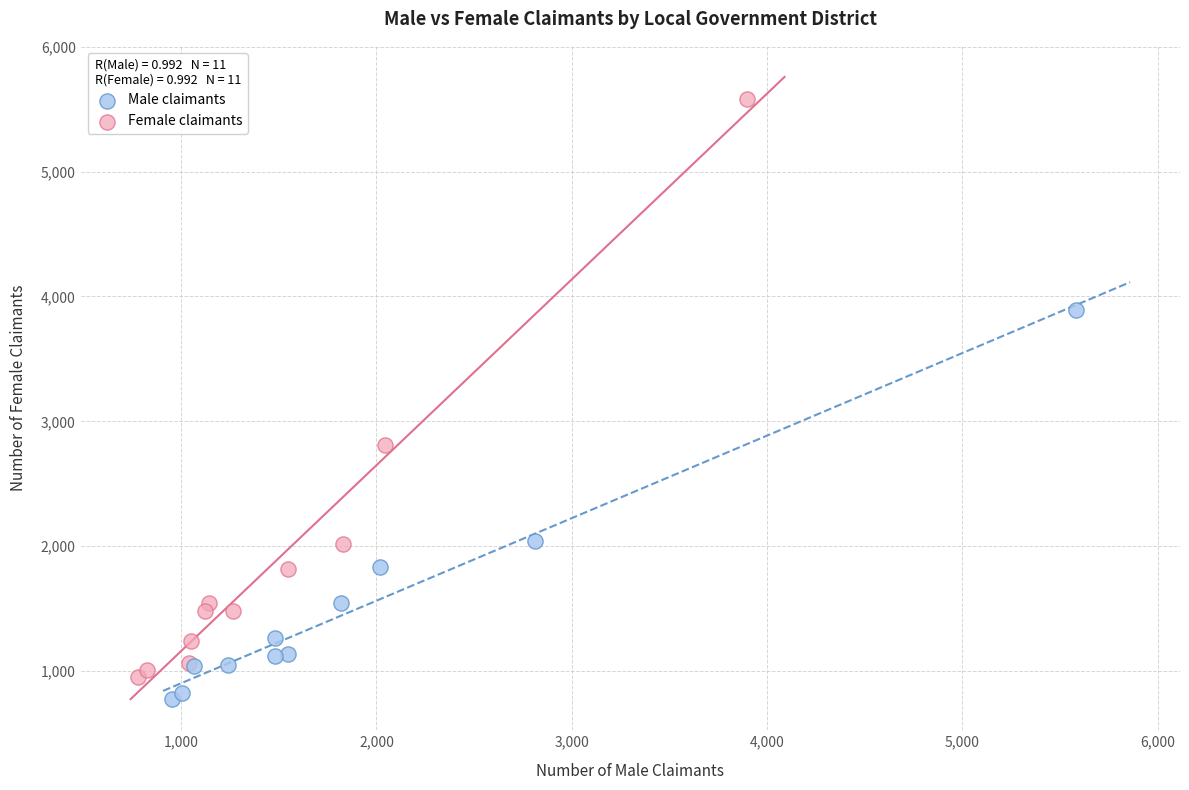

Which series has the widest spread of Y values?

Female claimants